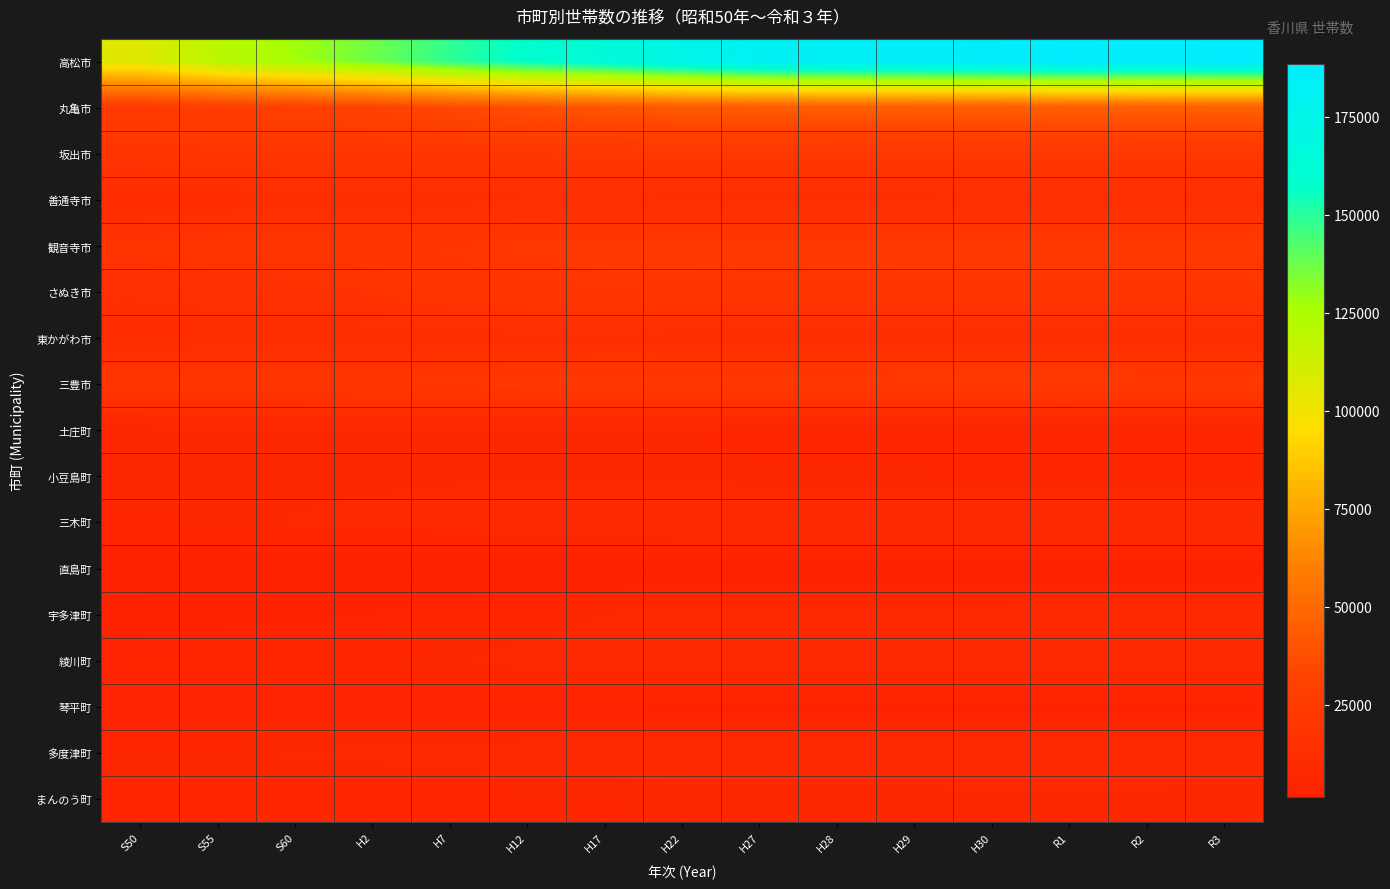

Rank the series at R2 from lowest to highest value.

直島町, 琴平町, 土庄町, 小豆島町, まんのう町, 宇多津町, 綾川町, 多度津町, 三木町, 東かがわ市, 善通寺市, さぬき市, 坂出市, 観音寺市, 三豊市, 丸亀市, 高松市